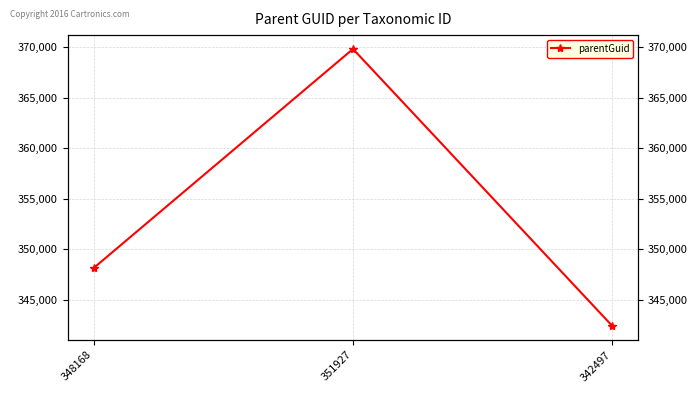

How many lines are shown in the chart?

1